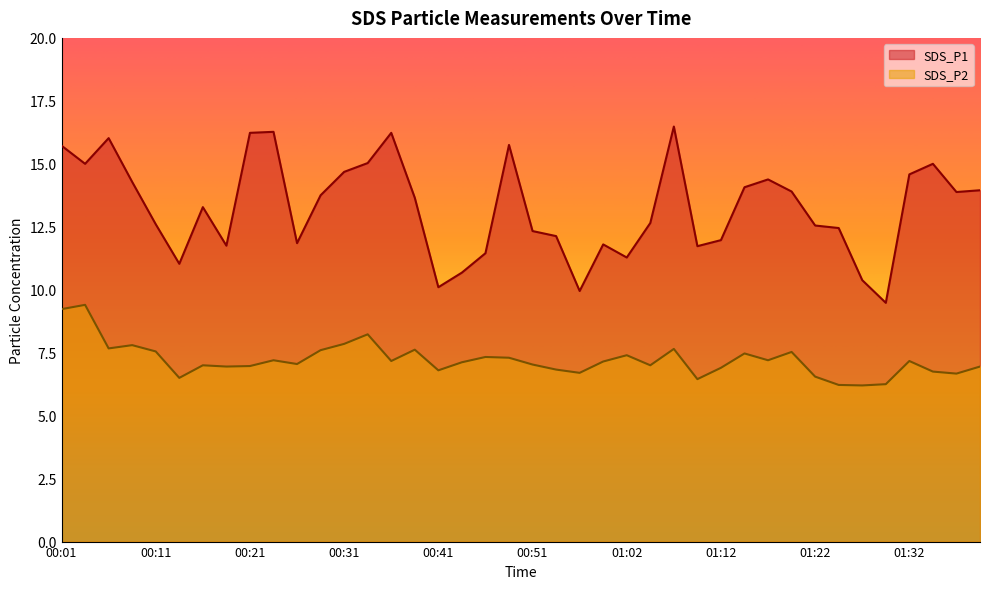

Which has a higher value, 00:23 or 00:18?

00:23